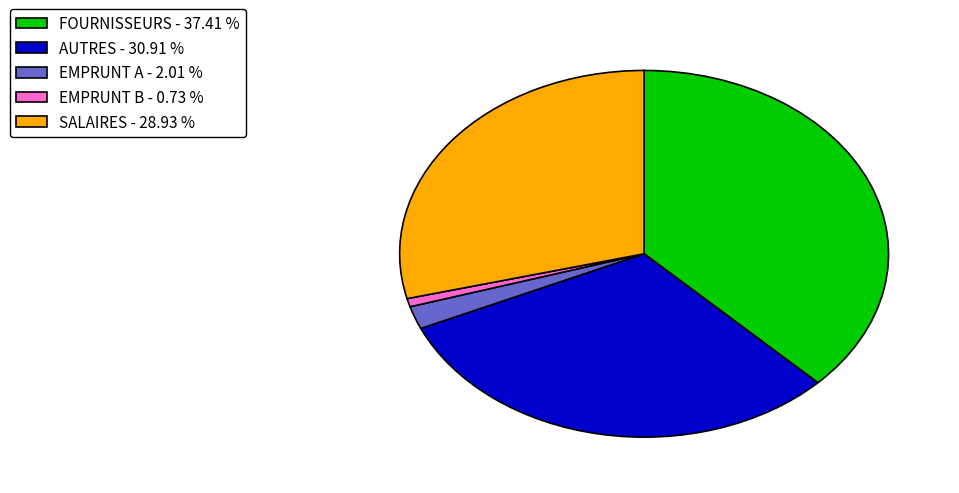

Between FOURNISSEURS - 37.41 % and AUTRES - 30.91 %, which is larger?

FOURNISSEURS - 37.41 %